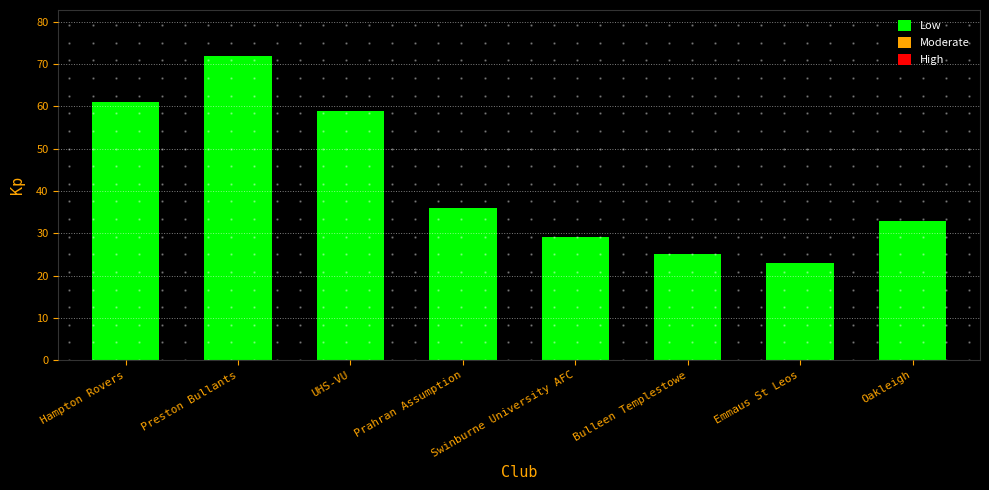

How many categories are shown in the chart?

8